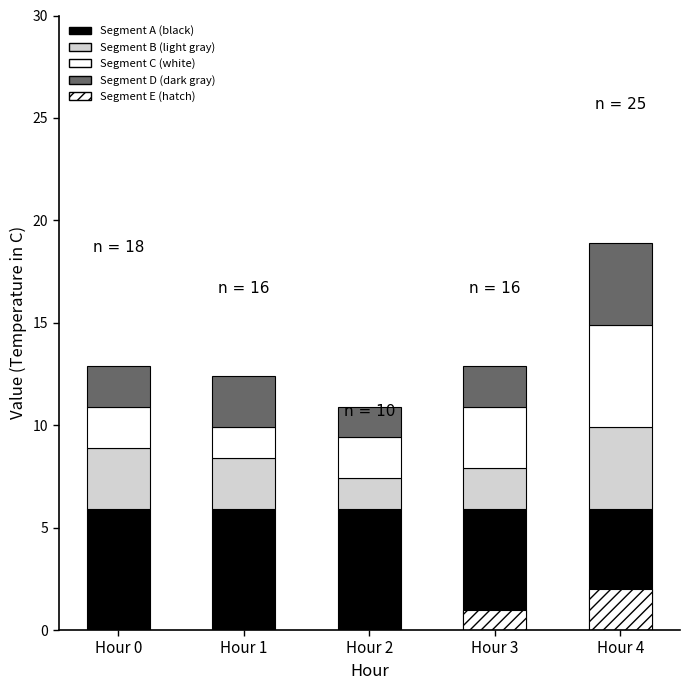

Is it true that Segment B (light gray) equals 6.4 at Hour 4?

False